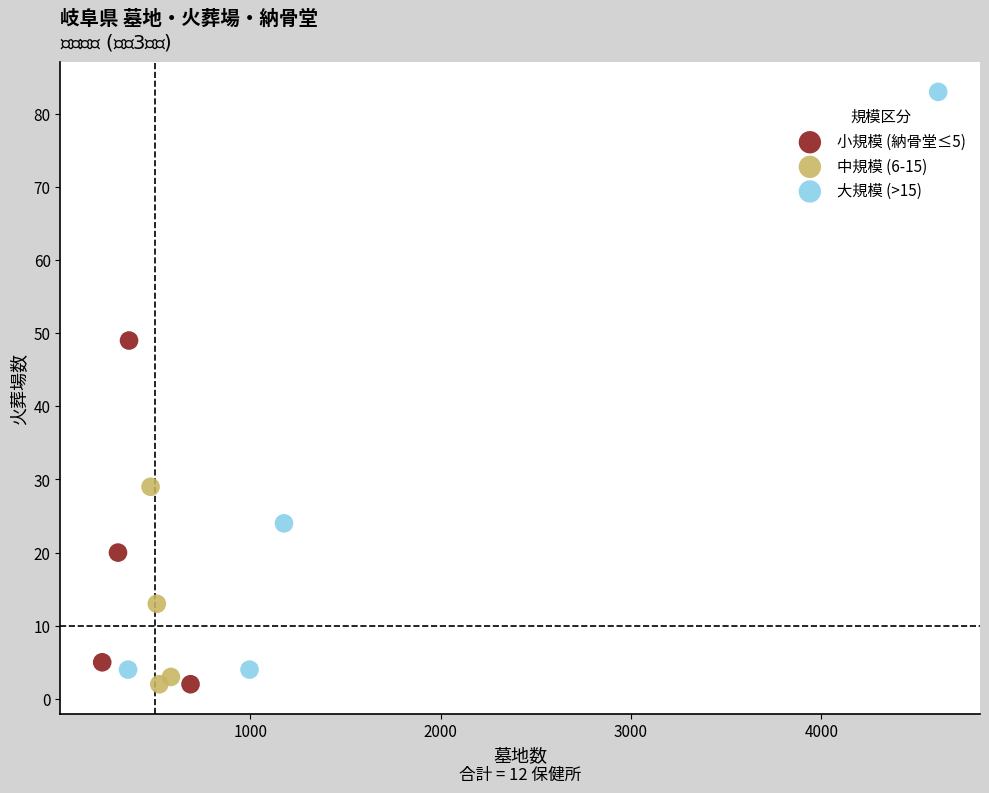

Which series has the largest Y range (max minus min)?

大規模 (>15)